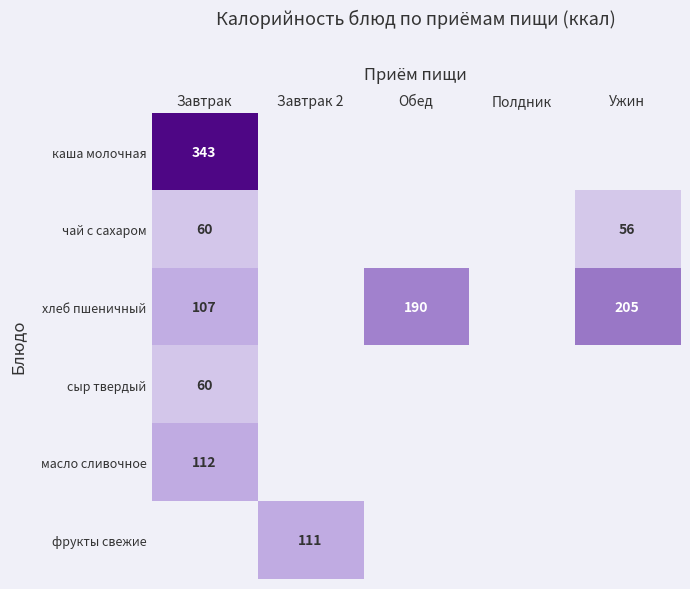

The фрукты свежие series shows 165 at Завтрак 2. True or false?

False